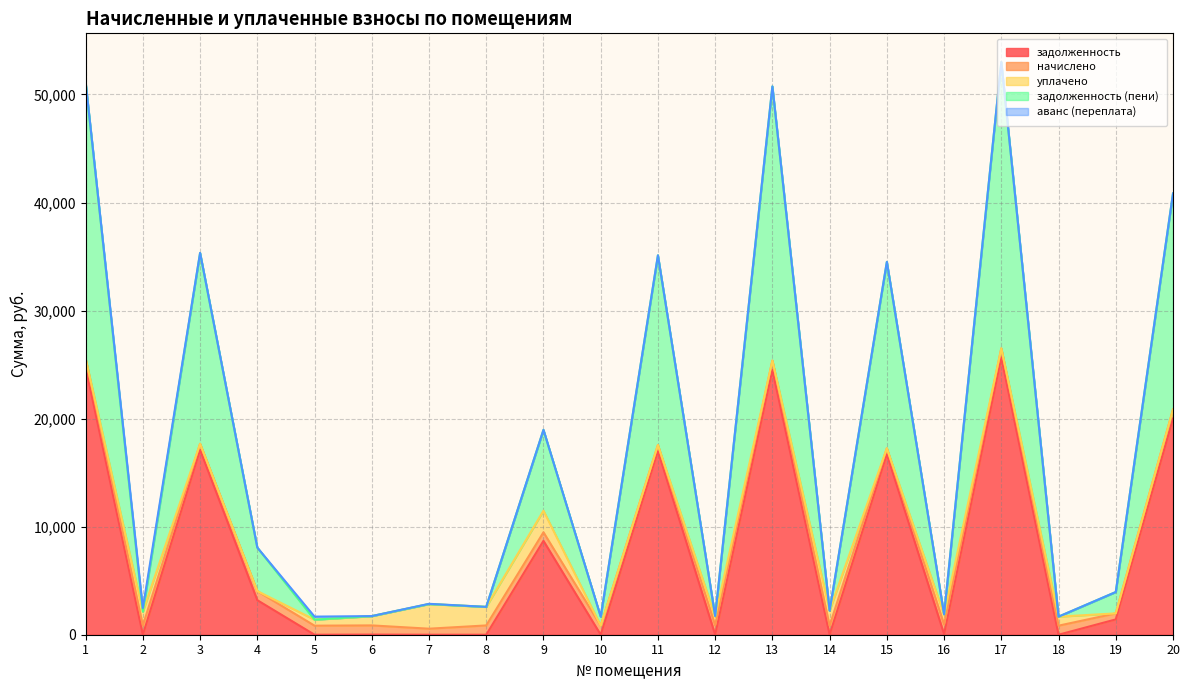

Where does the уплачено series first go above 558?

2